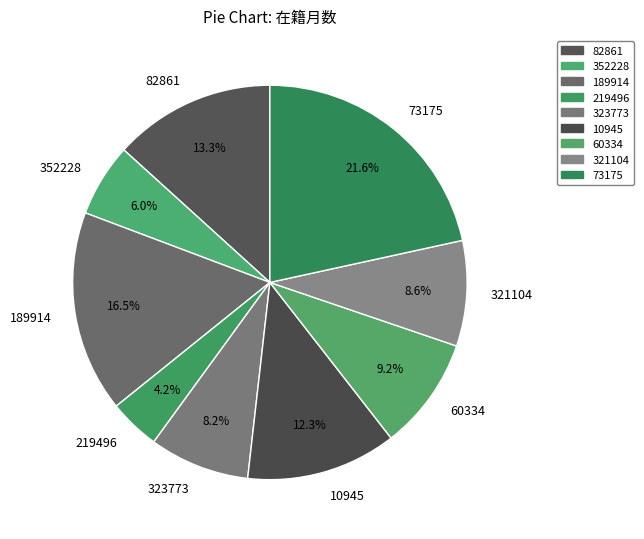

How many segments does this pie chart have?

9